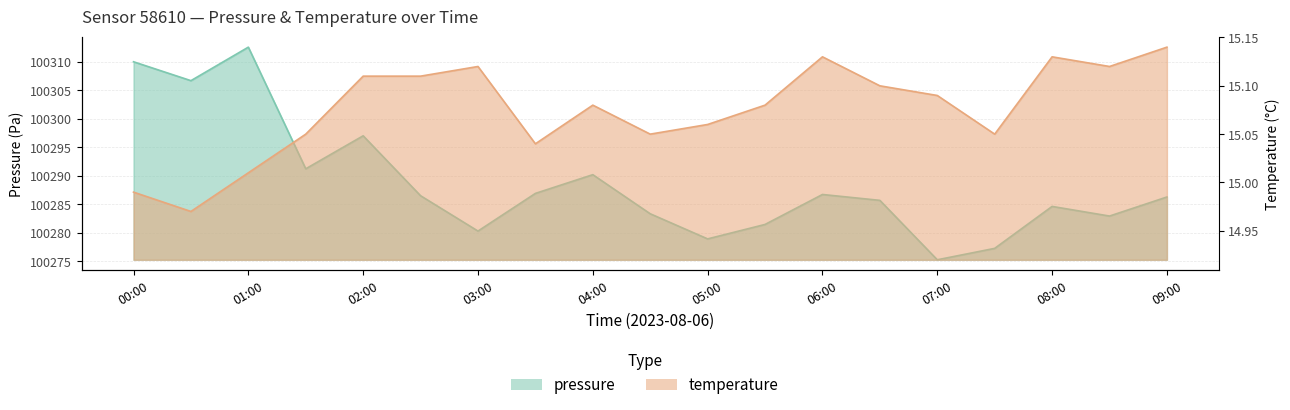

At 02:30, list the series in order from largest to smallest.

pressure, temperature